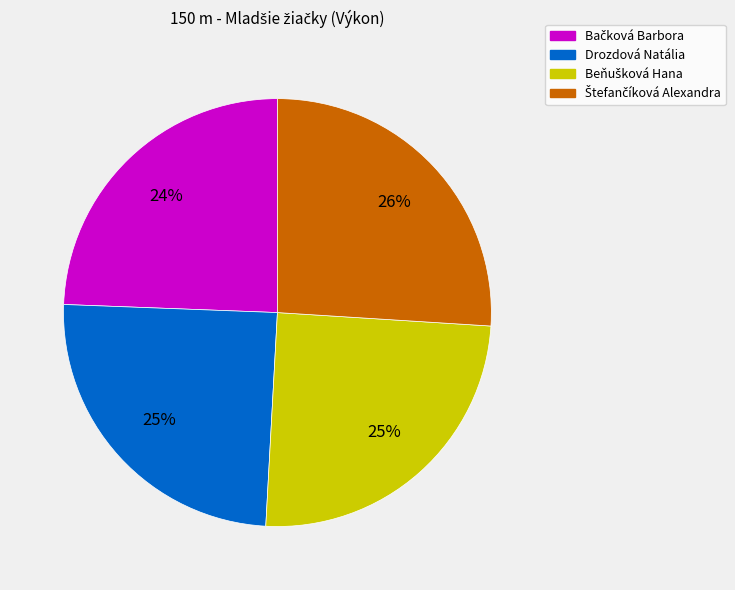

The Drozdová Natália slice represents 25% of the pie. True or false?

True